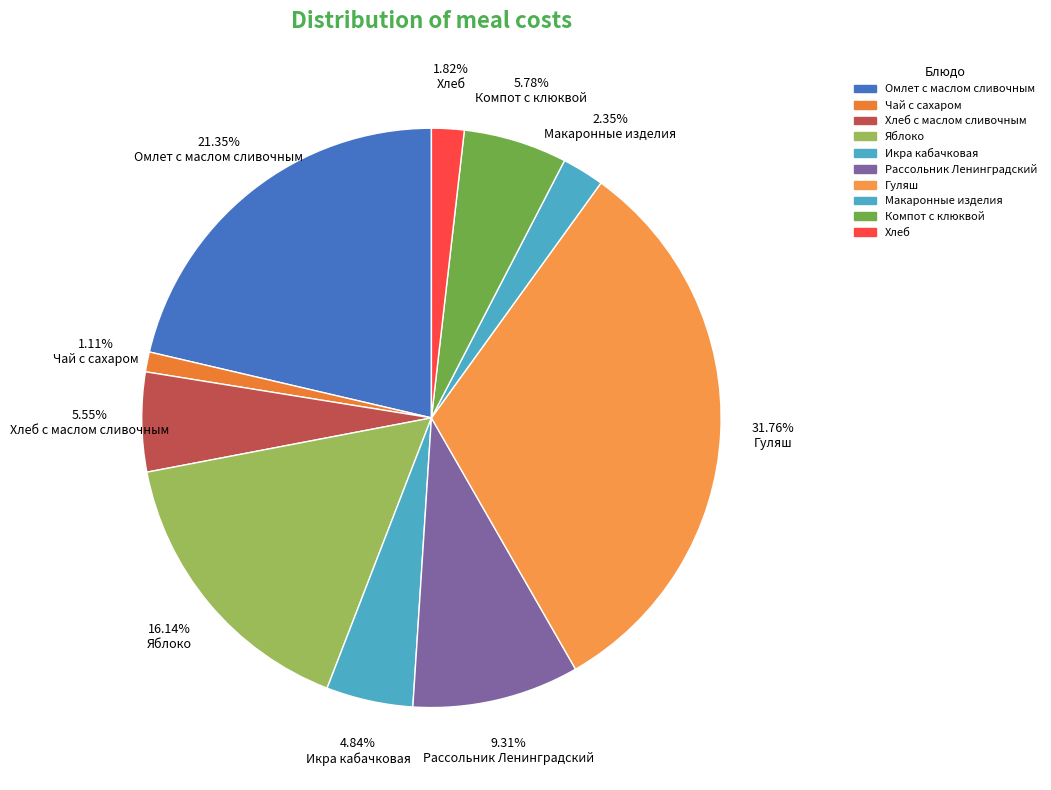

Is there a majority slice in this chart?

No